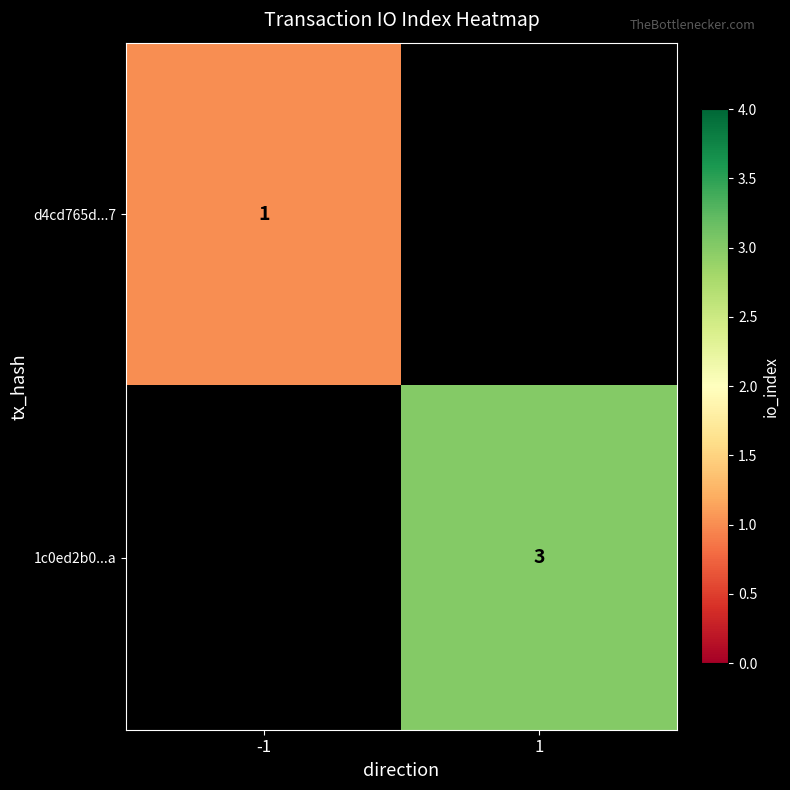

The 1c0ed2b0...a series shows 3 at 1. True or false?

True